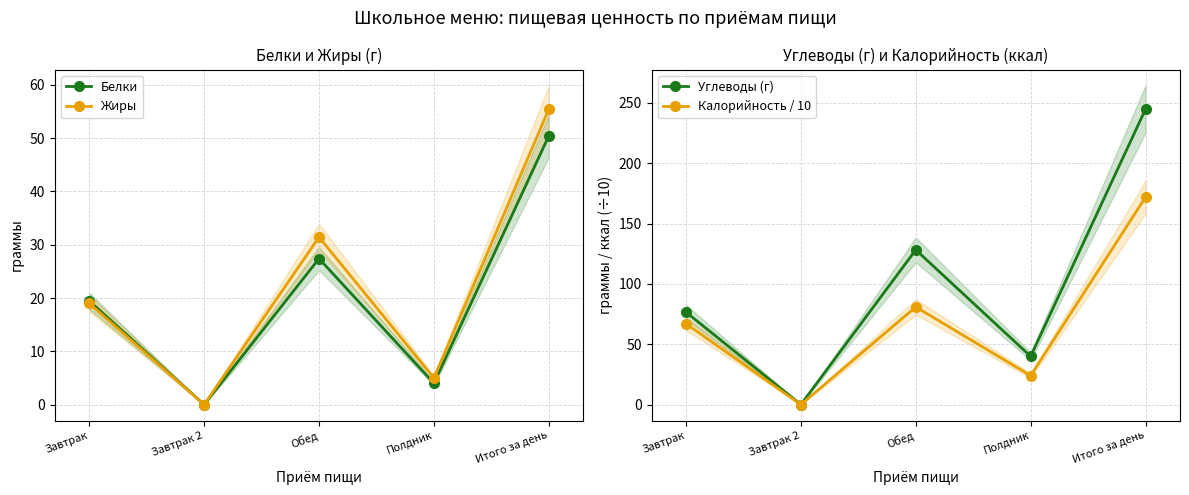

In Углеводы (г), how many points are higher than both neighbors (excluding endpoints)?

1